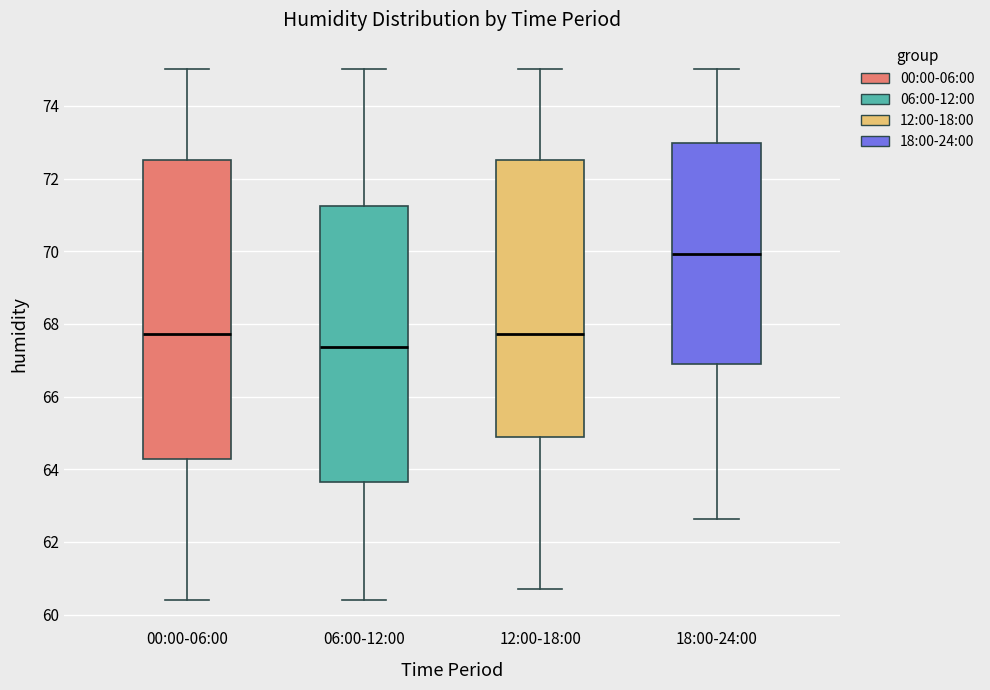

Comparing the boxes themselves (not the whiskers), which one is the tallest?

00:00-06:00